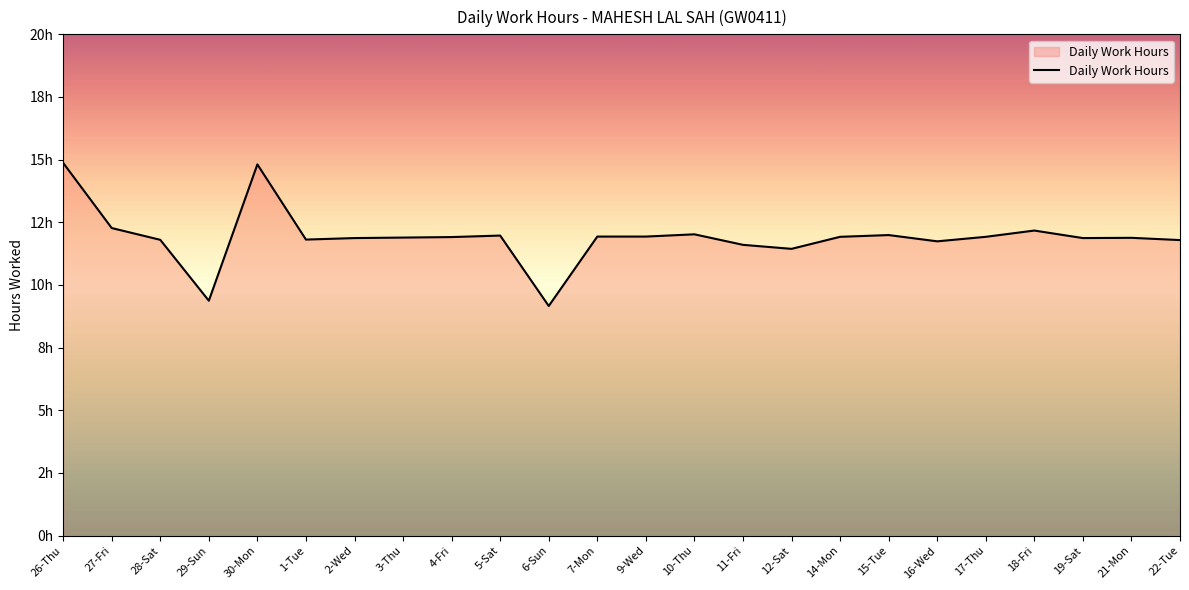

Does the chart have visible grid lines?

No